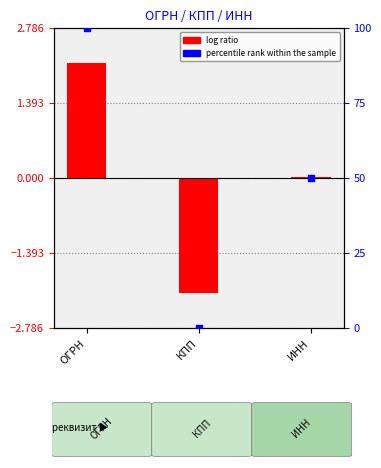

Which series contains the highest Y value?

percentile rank within the sample